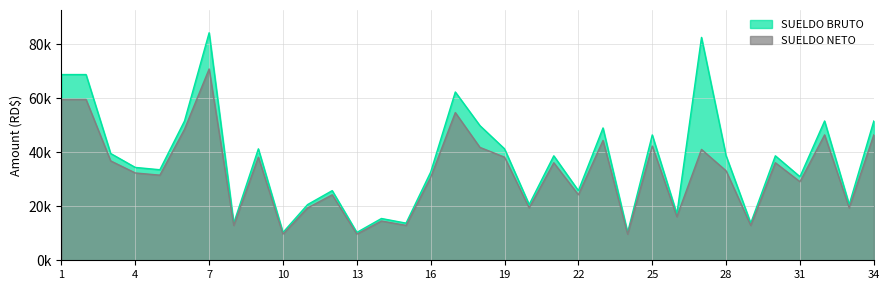

Read the SUELDO BRUTO value at 21.

38700.0